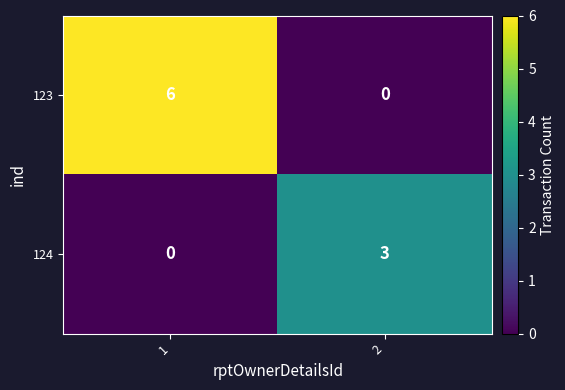

What is the difference between the 124 values at 1 and 2?

3